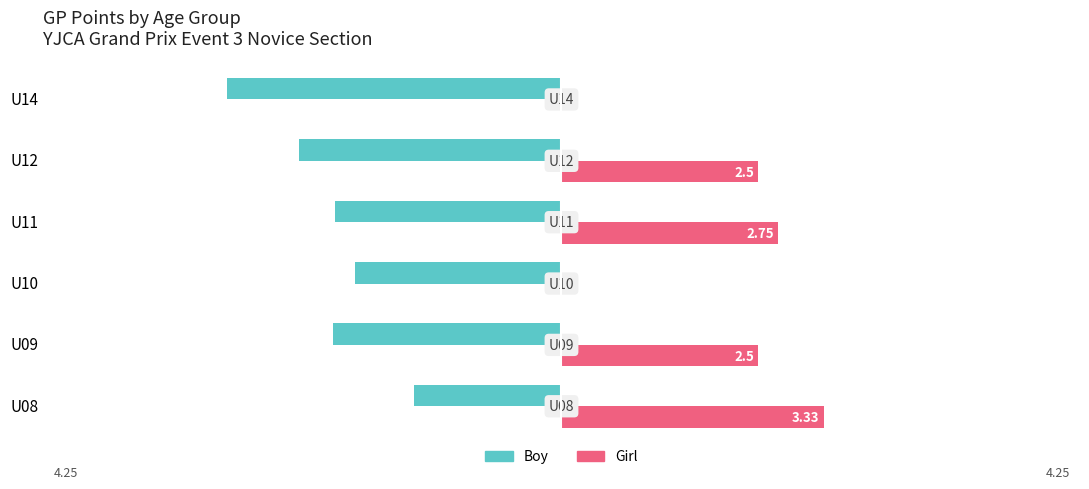

Which series changed the most between U10 and U14?

Boy